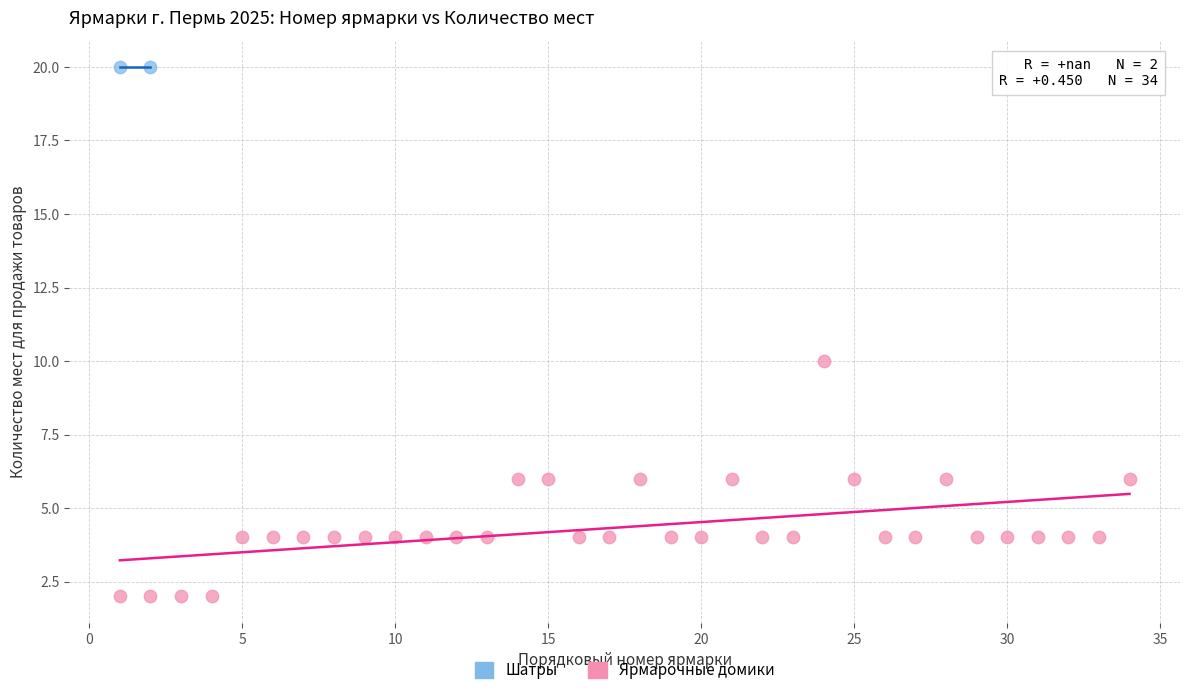

What are all the series names shown in the legend?

Шатры, Ярмарочные домики